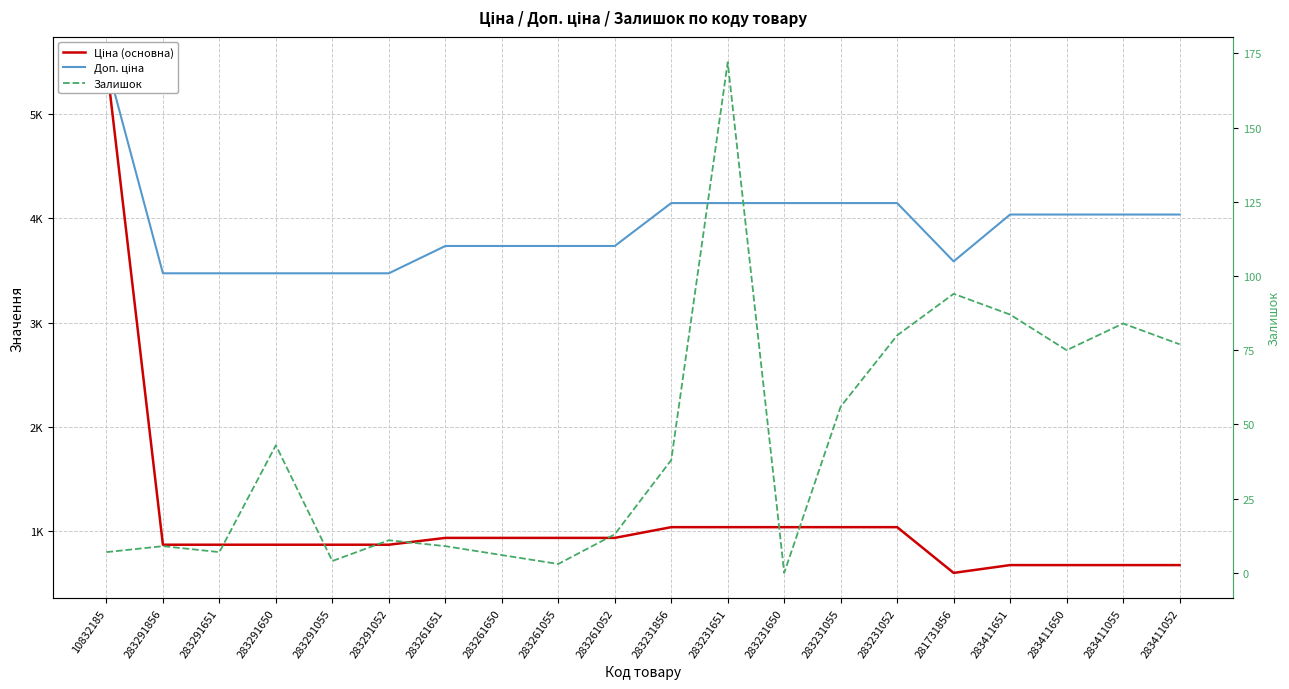

At which label does Залишок first exceed 38?

283291650